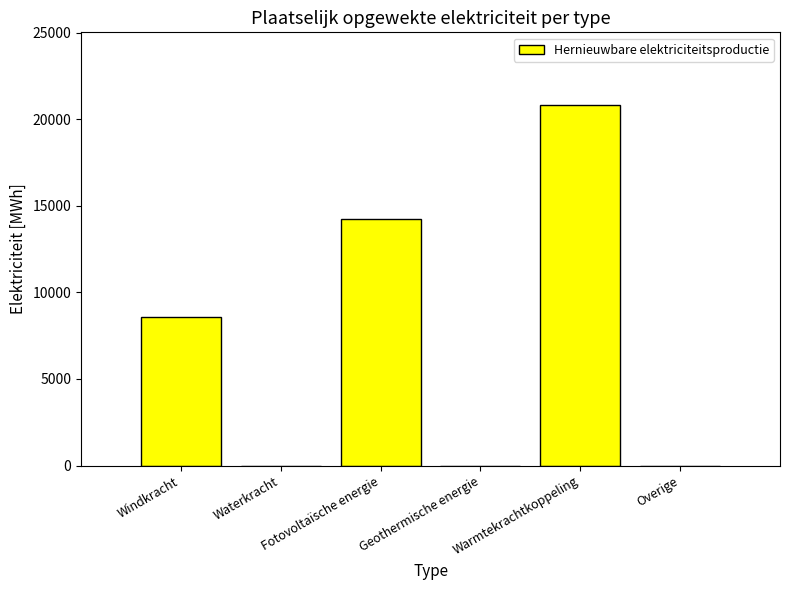

What is the sum of all values?

43677.2